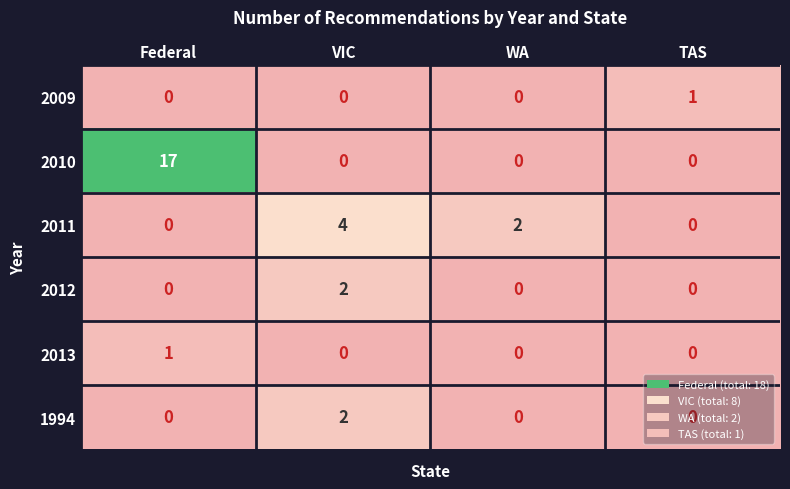

How many values in 2013 are above zero?

1